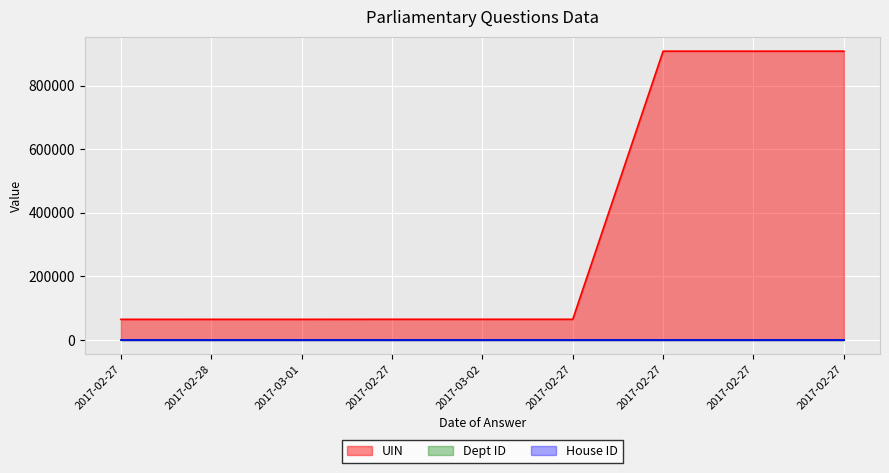

What is the value of the House ID point at the 3rd from the left?

1